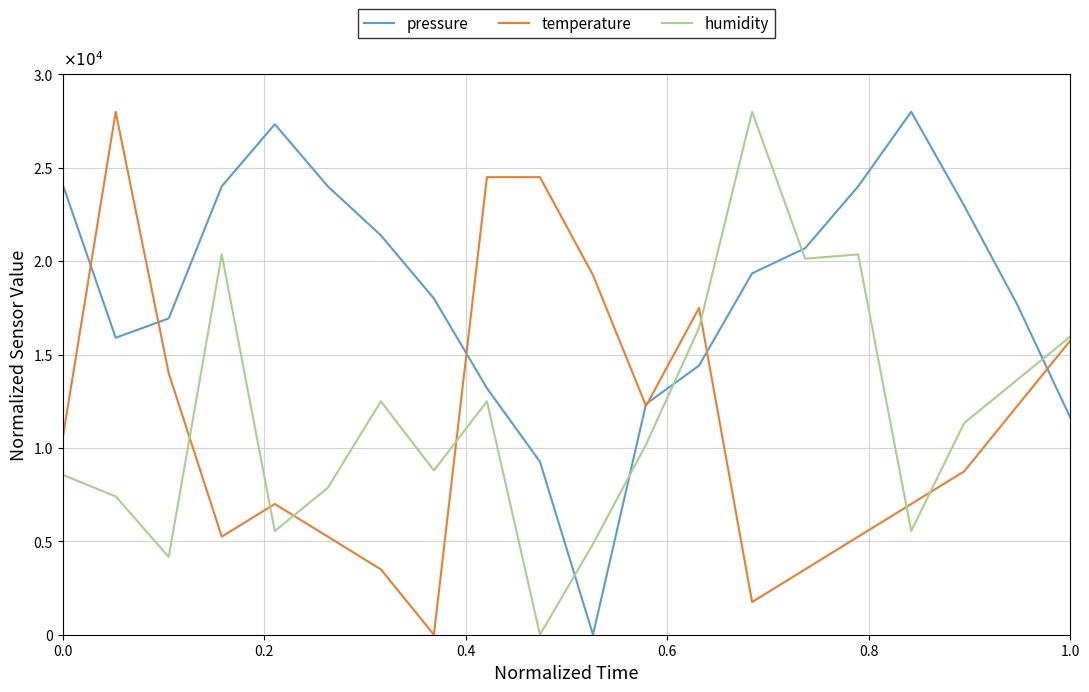

Does the chart display data point markers on the line(s)?

No